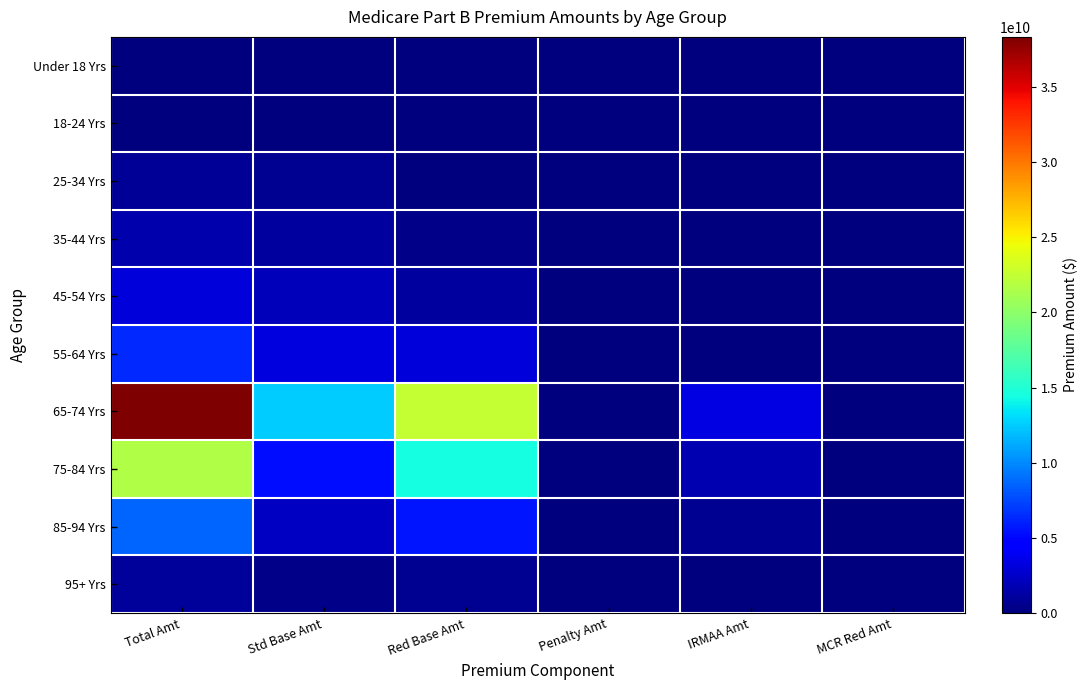

What is the total value across all series at Total Amt?

81640495077